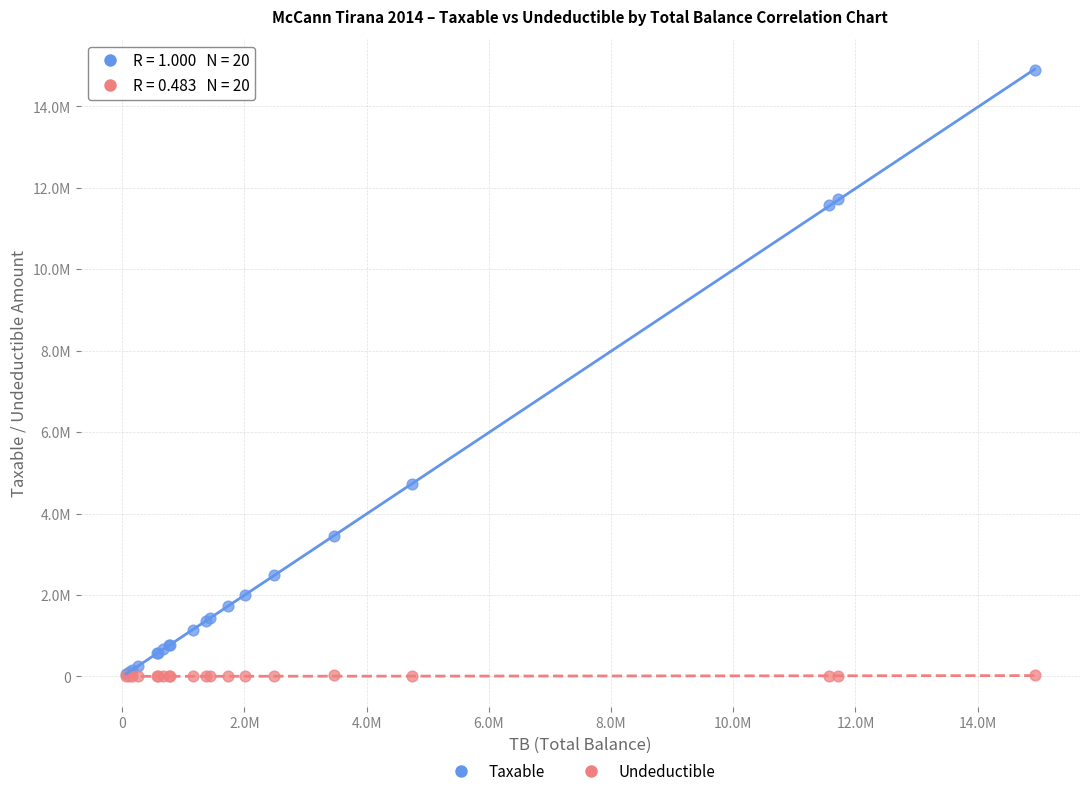

What are all the series names shown in the legend?

Taxable, Undeductible